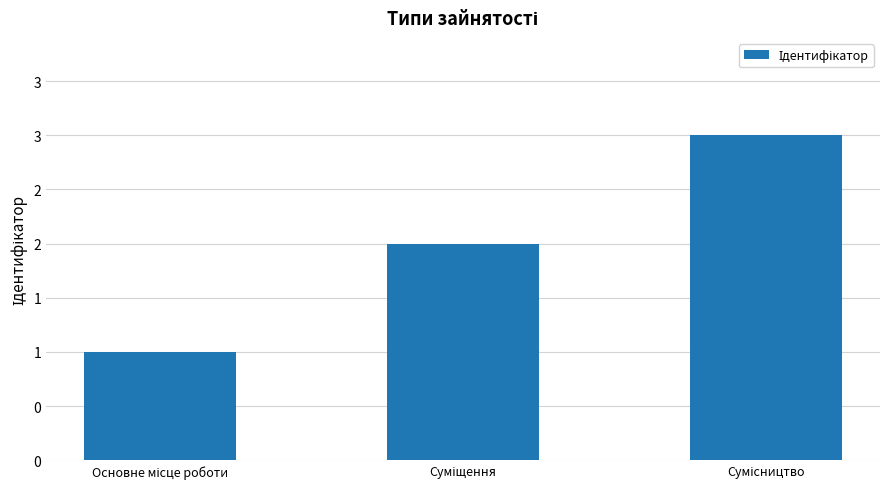

How many values are between 1 and 3?

3